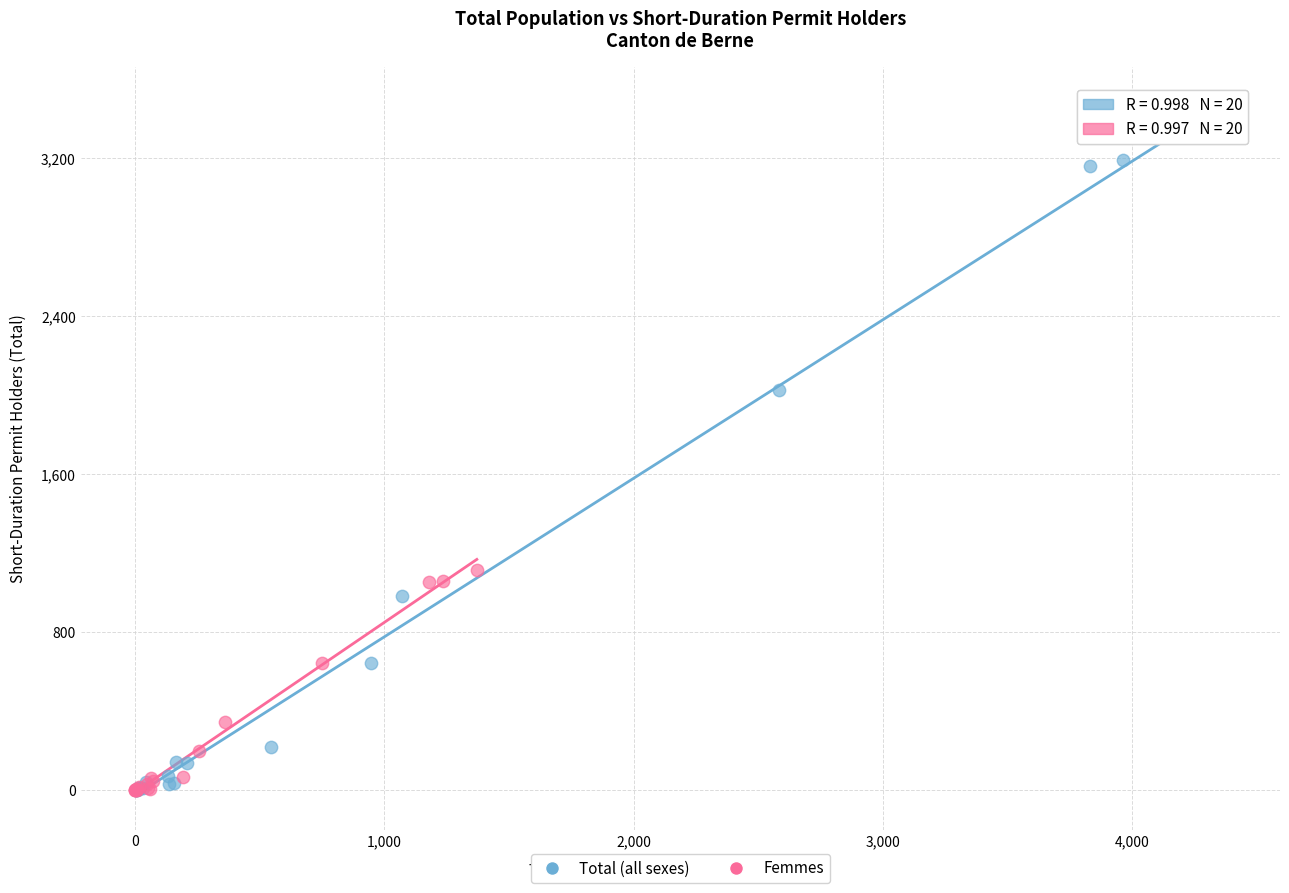

Which series has the widest spread of Y values?

Total (all sexes)